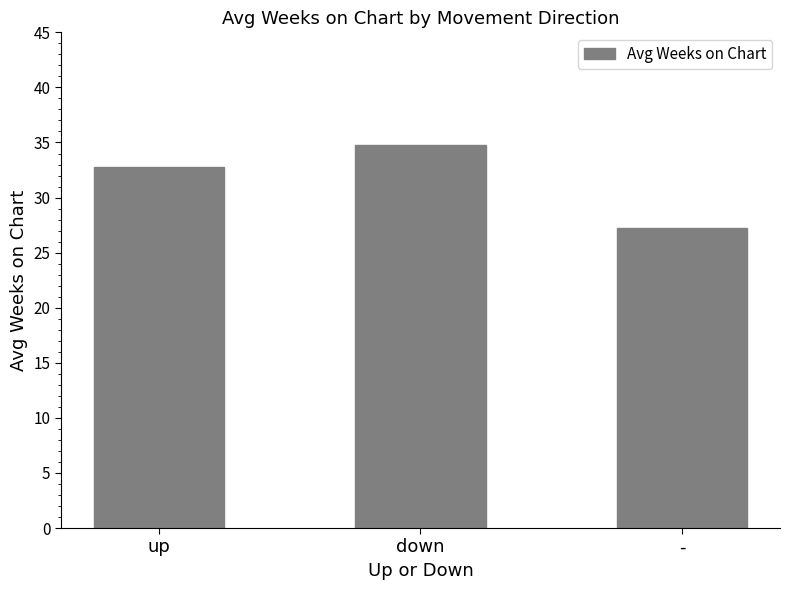

List the labels in order of value, smallest first.

-, up, down